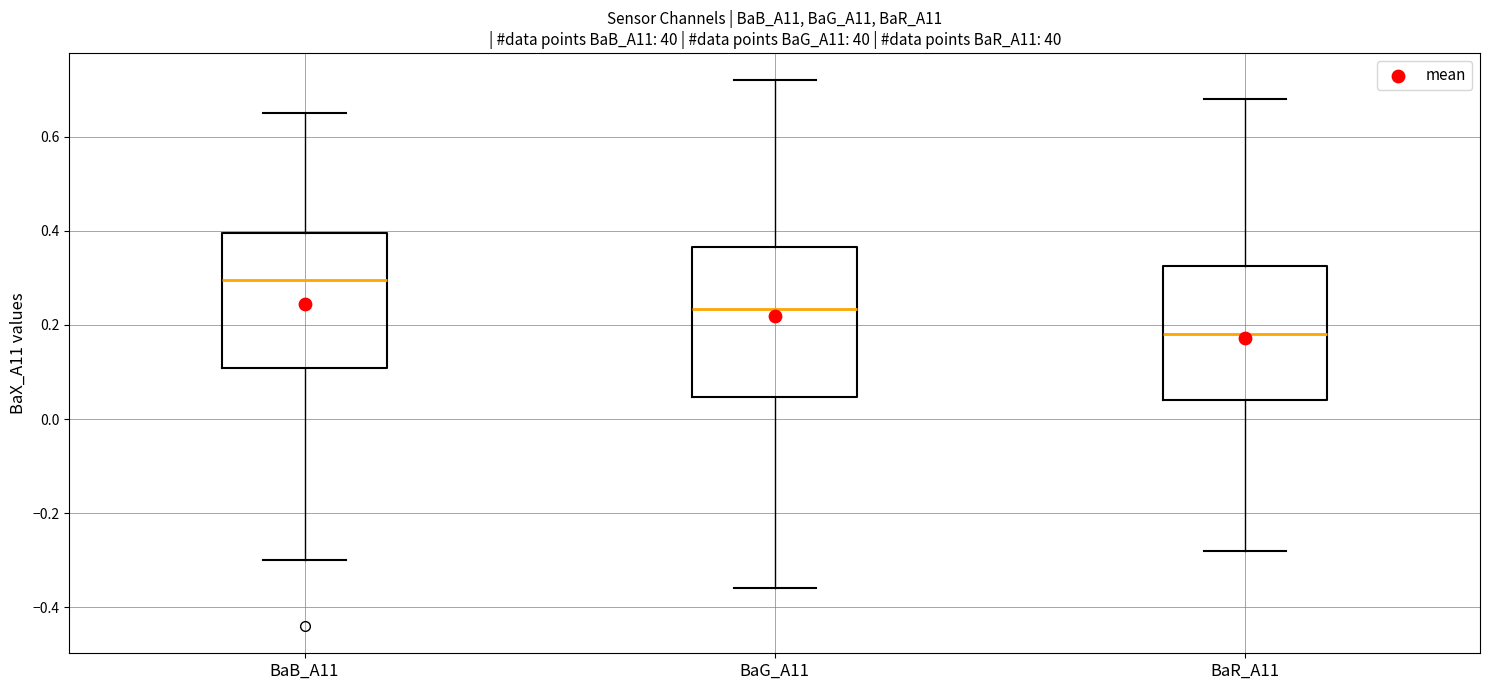

Reading left to right, read every box against the y-axis: the position of its median line, the range the box covers, and the ends of its whiskers. The values are not printed on the chart, so give them approximately, as read against the axis.

BaB_A11: median 0.30, box 0.10 to 0.40, whiskers -0.30 to 0.66
BaG_A11: median 0.24, box 0.04 to 0.36, whiskers -0.36 to 0.72
BaR_A11: median 0.18, box 0.04 to 0.32, whiskers -0.28 to 0.68